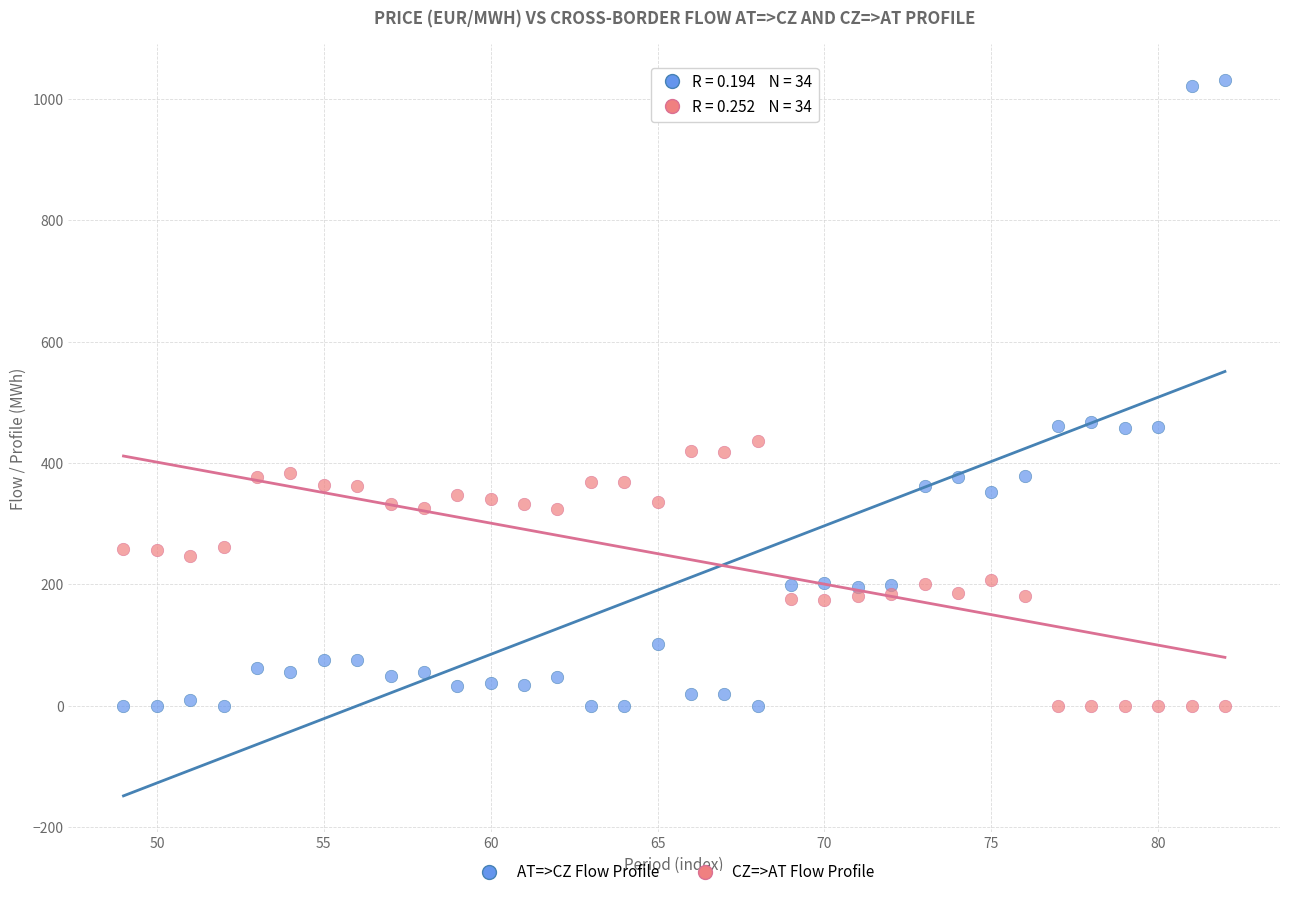

Which series has the largest Y range (max minus min)?

AT=>CZ Flow Profile